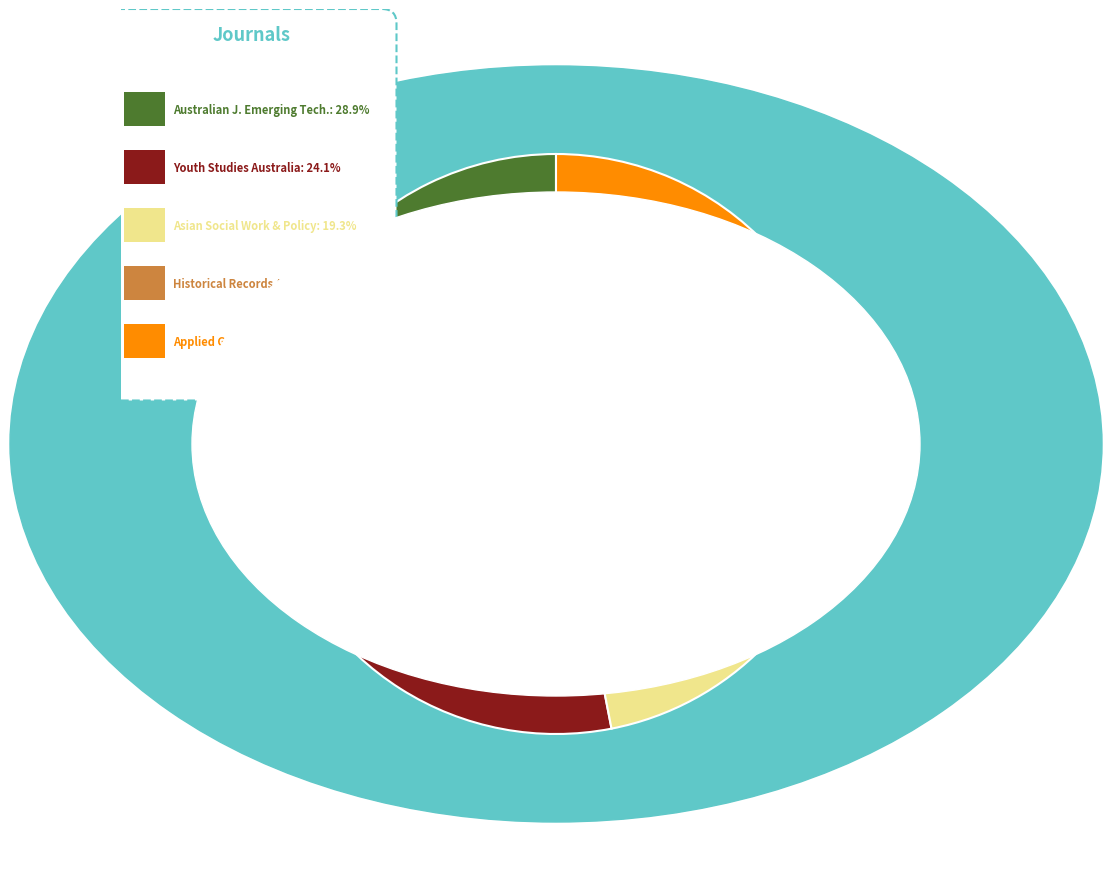

Does any single category account for the majority?

No